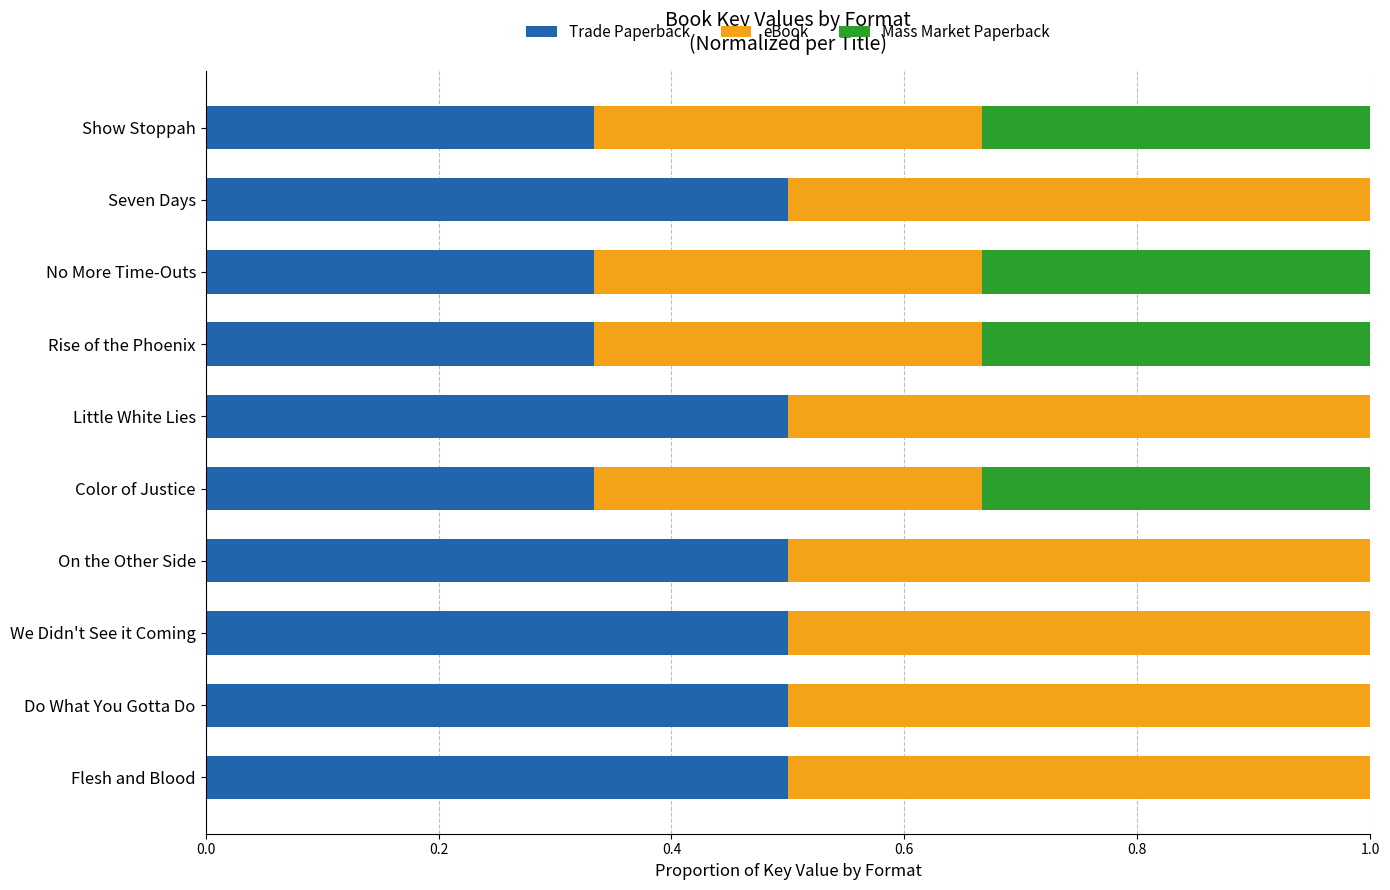

What is the sum of the Trade Paperback values at No More Time-Outs and Seven Days?

0.8